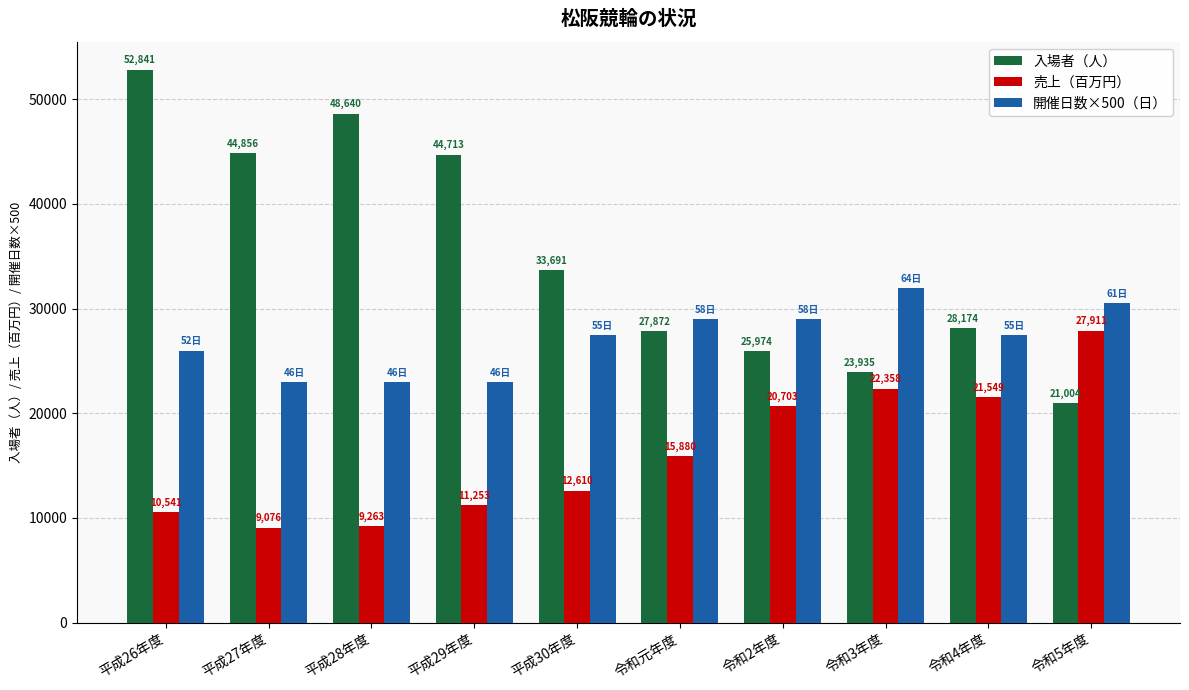

Which series has the largest total across all categories?

入場者（人）